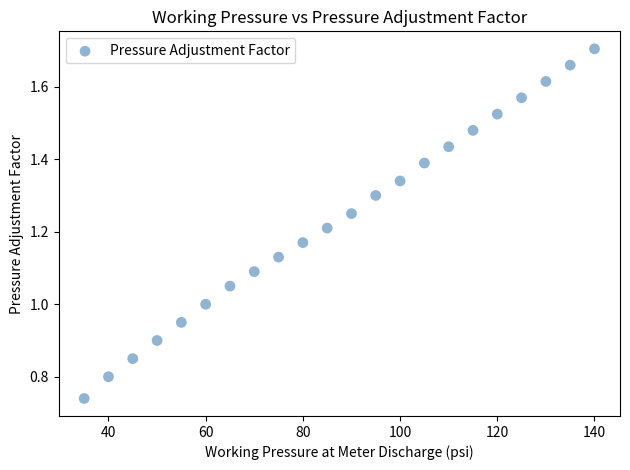

What is the range of X values (max minus min)?

105.0